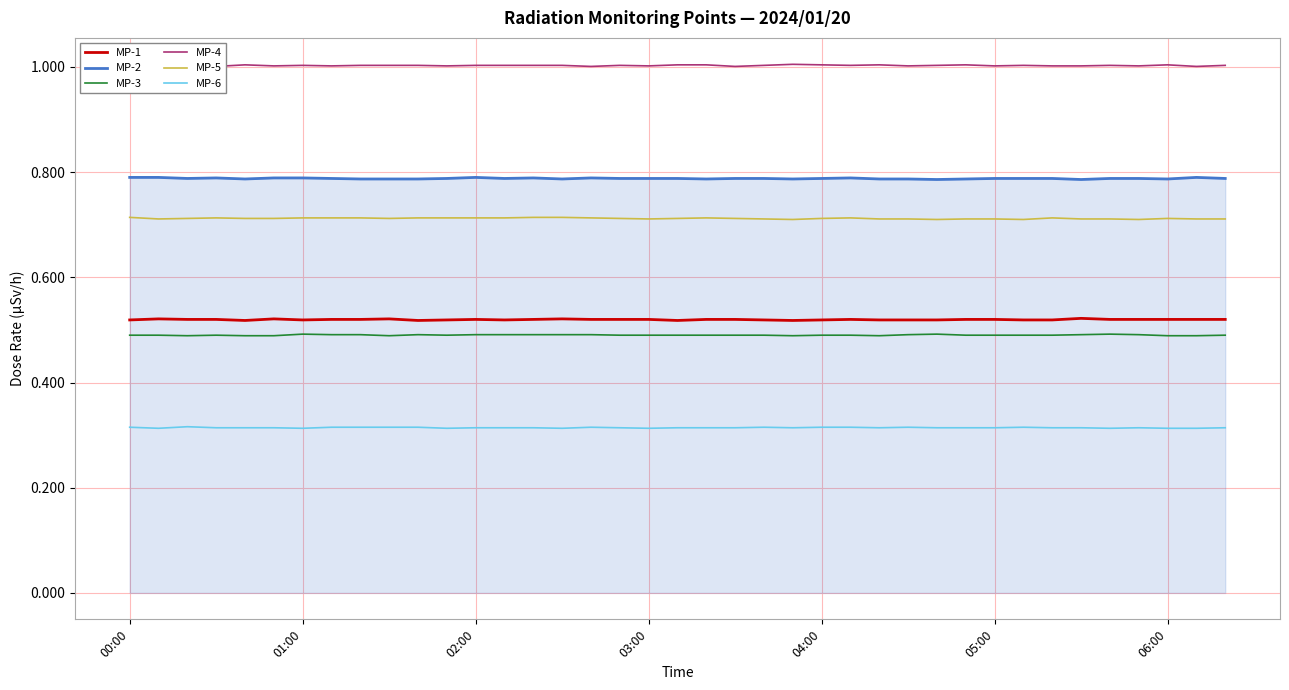

Is it true that MP-3 equals 0.5 at 32?

True